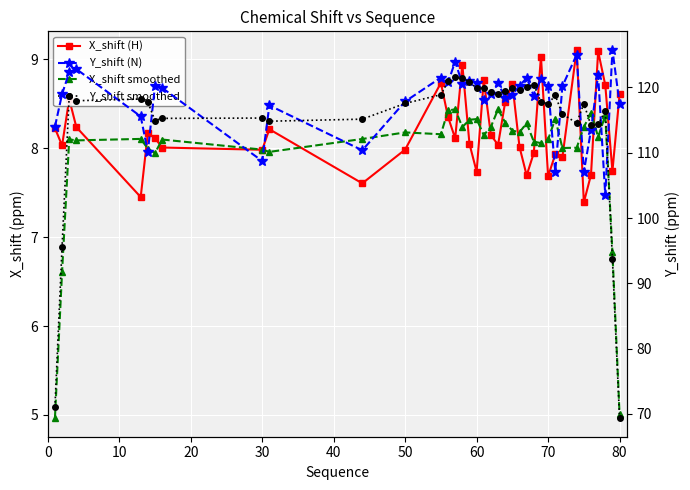

What is the greatest value displayed?

125.8